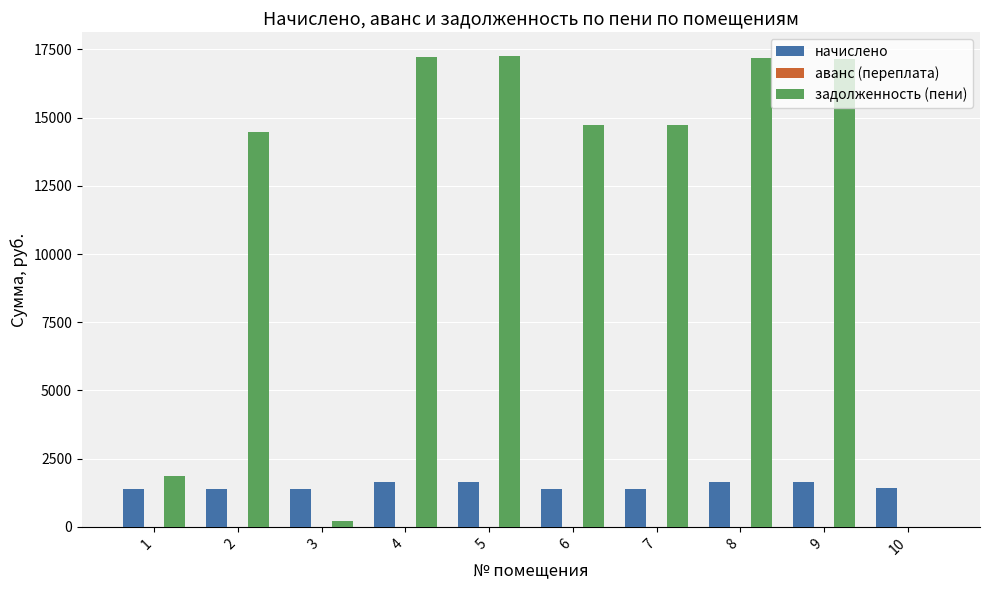

How many groups of bars are there?

10